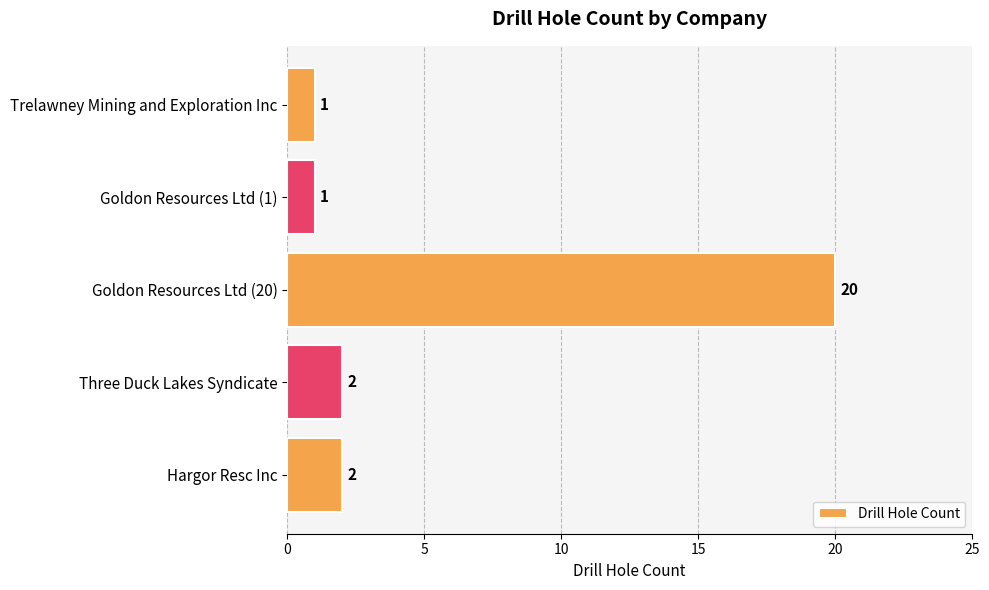

Approximately how many times larger is the value at Three Duck Lakes Syndicate compared to Goldon Resources Ltd (1)?

2.0